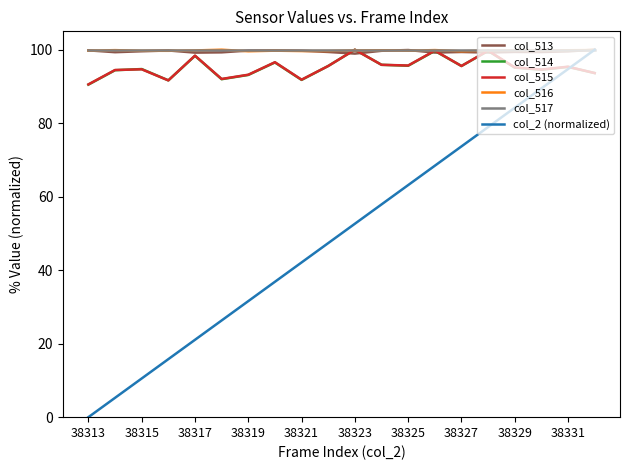

True or false: col_2 (normalized) has more than 0 interior local peaks.

False